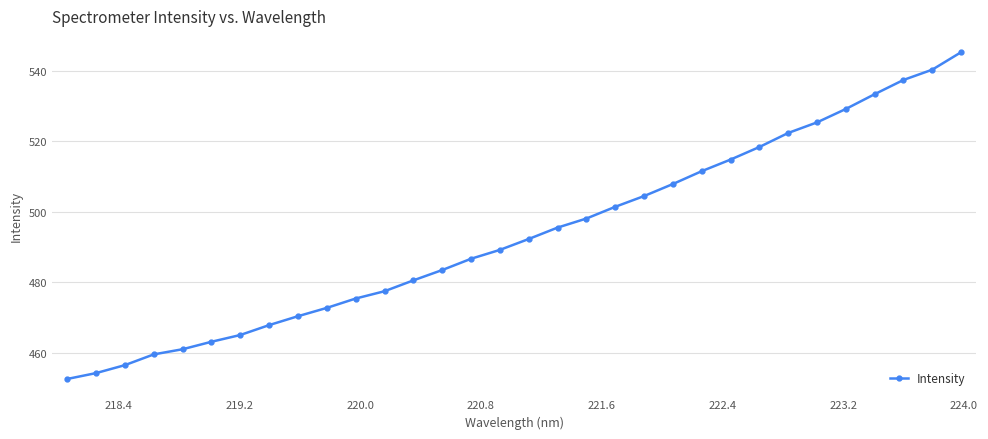

How many lines are shown in the chart?

1